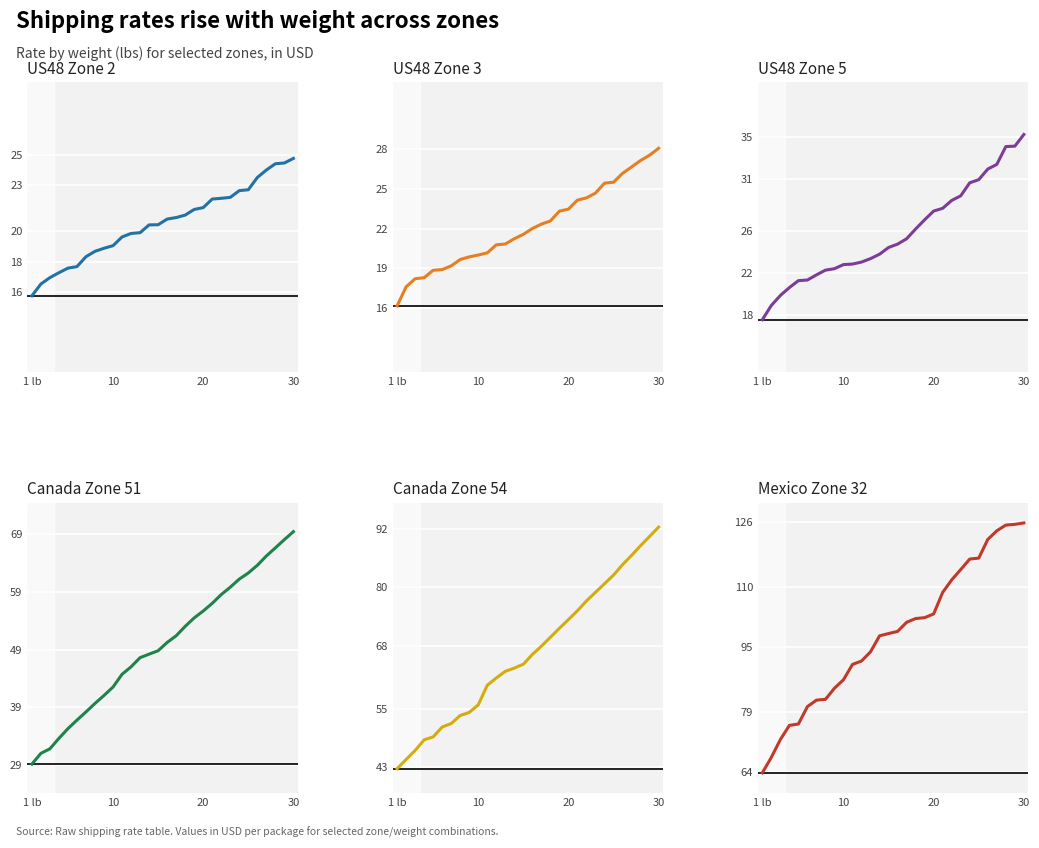

Reading left to right, what are all the values shown in this chart?

US48 Zone 2: 15.8	16.5	17.0	17.3	17.6	17.7	18.3	18.7	18.9	19.1	19.6	19.9	19.9	20.4	20.4	20.8	20.9	21.1	21.4	21.5	22.1	22.2	22.2	22.7	22.7	23.5	24.0	24.4	24.5	24.8
US48 Zone 3: 16.2	17.6	18.2	18.3	18.9	18.9	19.2	19.7	19.9	20.0	20.2	20.8	20.8	21.2	21.6	22.0	22.3	22.6	23.3	23.5	24.2	24.3	24.7	25.4	25.5	26.2	26.7	27.1	27.5	28.1
US48 Zone 5: 17.6	18.9	19.9	20.6	21.3	21.4	21.9	22.3	22.4	22.8	22.9	23.1	23.4	23.8	24.5	24.8	25.3	26.2	27.1	27.9	28.2	28.9	29.4	30.6	30.9	31.9	32.4	34.1	34.1	35.2
Canada Zone 51: 29.1	31.0	31.8	33.6	35.3	36.8	38.2	39.7	41.0	42.5	44.7	46.0	47.6	48.2	48.8	50.2	51.4	53.0	54.5	55.7	57.0	58.5	59.8	61.2	62.3	63.6	65.2	66.6	68.0	69.4
Canada Zone 54: 42.7	44.6	46.4	48.6	49.2	51.3	52.0	53.6	54.3	55.8	59.9	61.3	62.7	63.4	64.2	66.2	67.9	69.7	71.6	73.4	75.2	77.2	79.0	80.7	82.5	84.7	86.6	88.6	90.5	92.4
Mexico Zone 32: 63.8	67.7	72.1	75.6	75.9	80.3	81.9	82.1	84.8	86.9	90.7	91.6	93.9	97.8	98.4	98.9	101.2	102.1	102.3	103.3	108.6	111.7	114.3	116.9	117.1	121.7	123.9	125.3	125.5	125.8